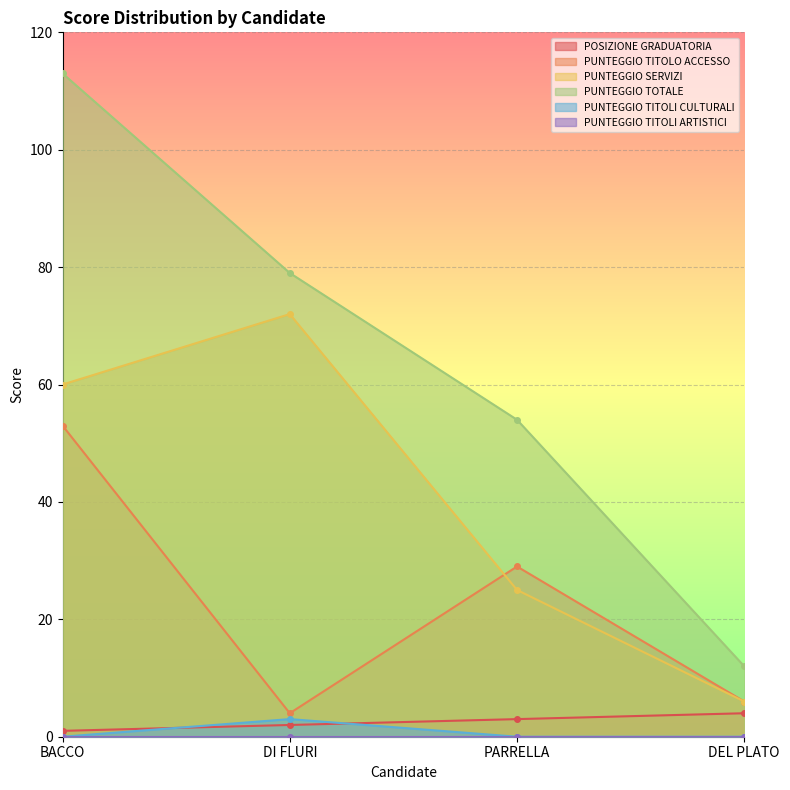

What value does the POSIZIONE GRADUATORIA series have at PARRELLA?

3